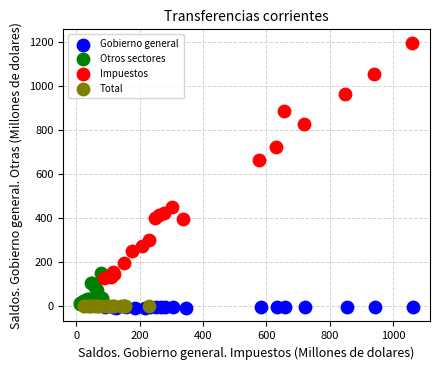

Which series contains the highest Y value?

Impuestos